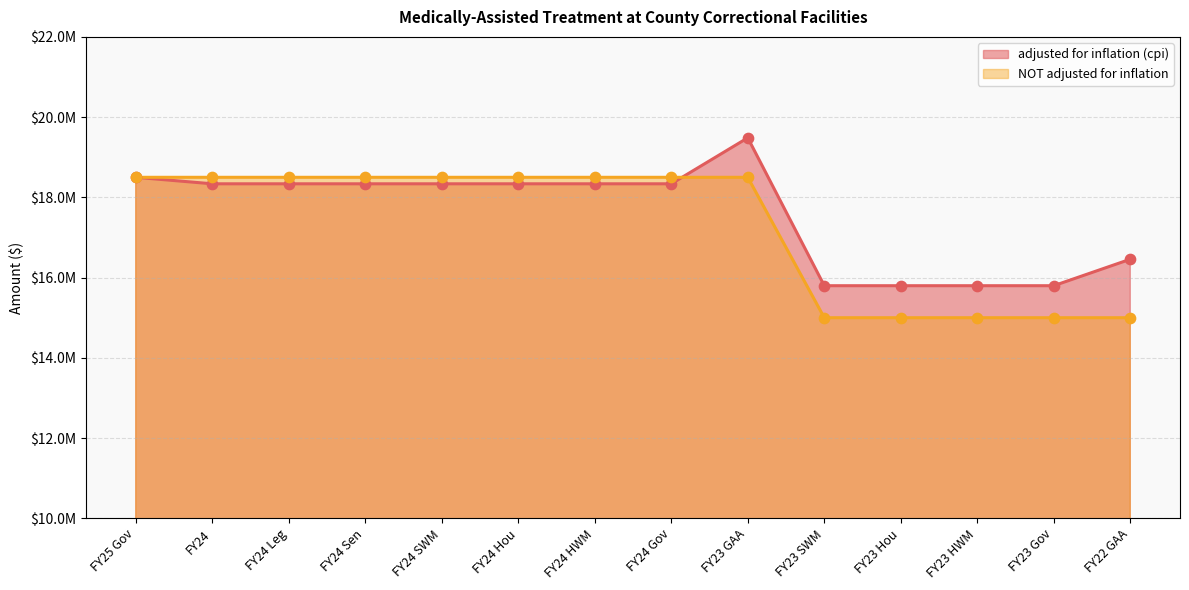

What is the total value across all series at FY24 Hou?

36837887